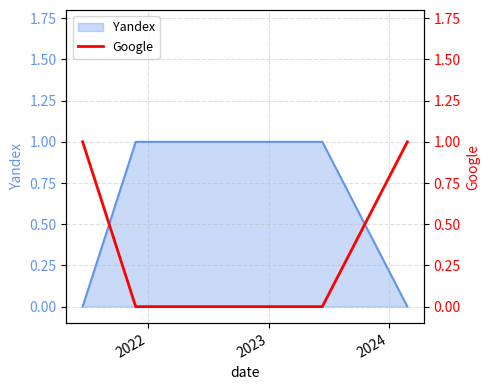

Which category has the lowest value across all series?

2022